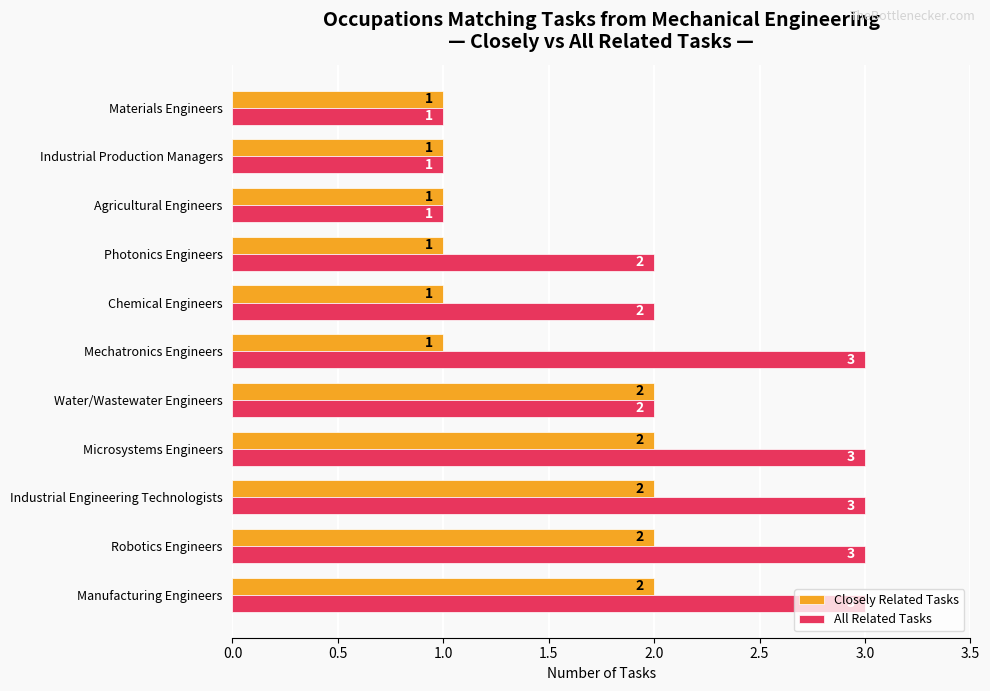

How many data points in All Related Tasks are less than 2?

3